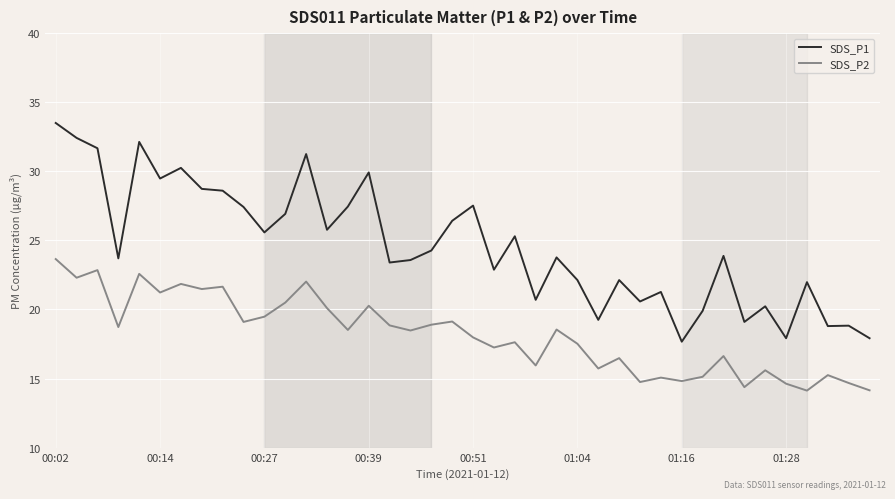

Which series has the largest range (max minus min)?

SDS_P1